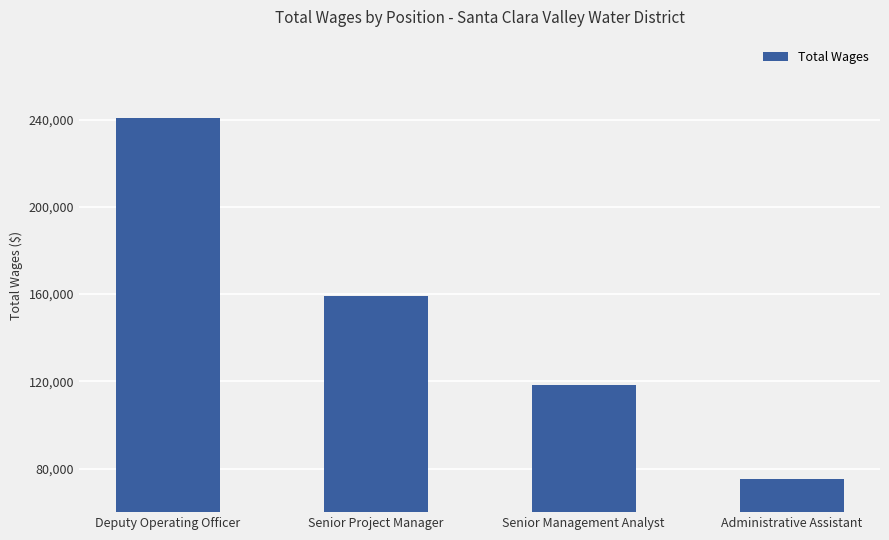

The value at Administrative Assistant is 109143. True or false?

False